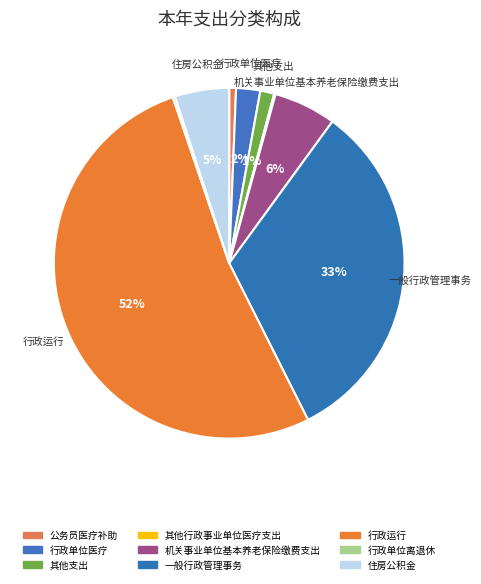

To the nearest percent, what is the combined percentage of 公务员医疗补助 and 住房公积金?

6%